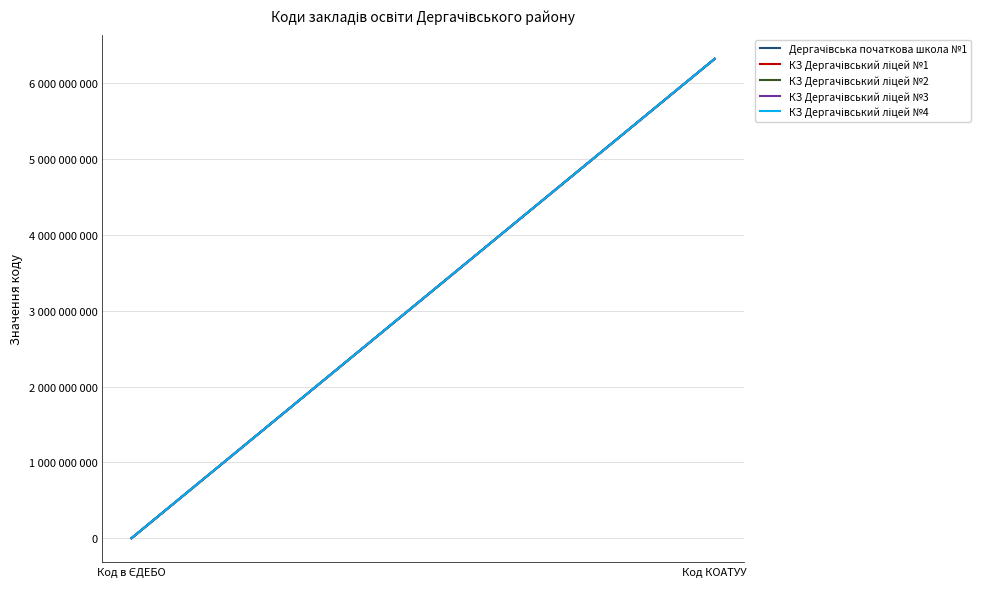

Which series has the largest total across all categories?

Дергачівська початкова школа №1